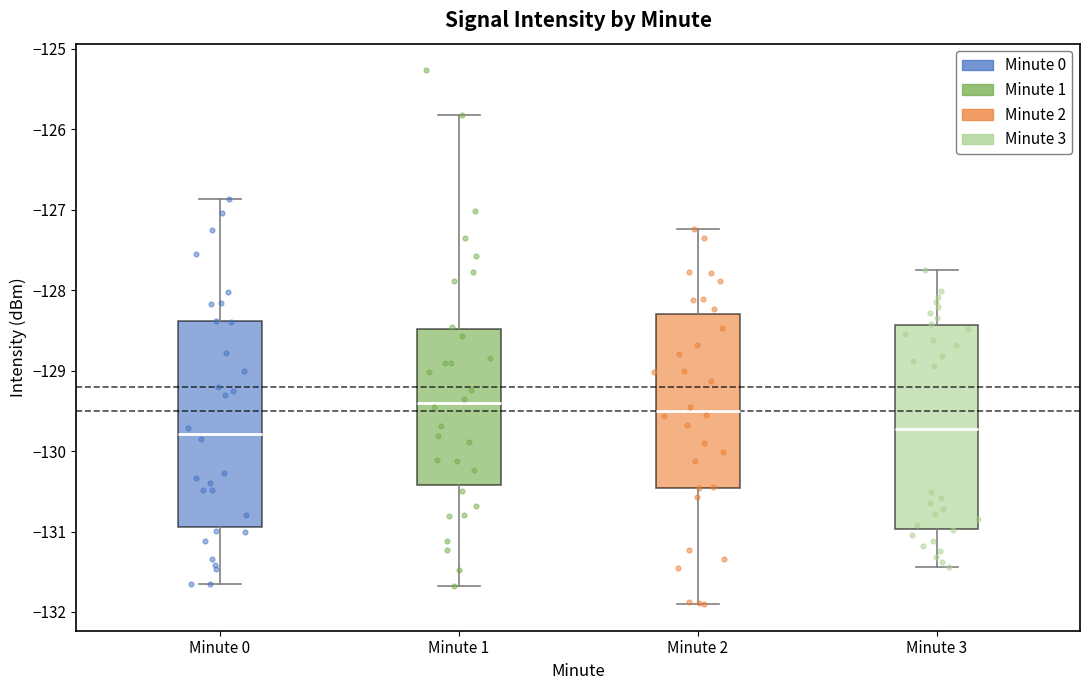

Where is the upper edge of the box for Minute 3 on the y-axis? The values are not printed on the chart, so give them approximately, as read against the axis.

-128.4